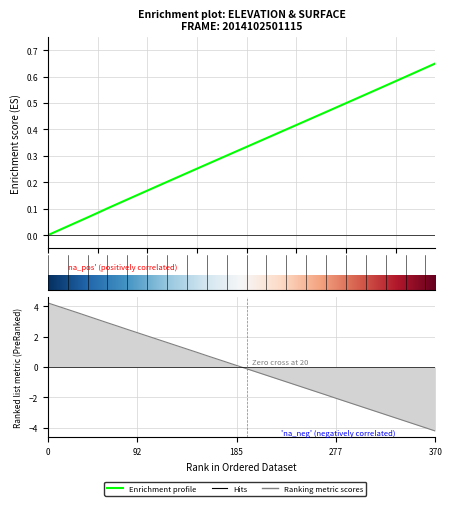

What is the difference between the second highest and second lowest values in the elevation series?

0.6